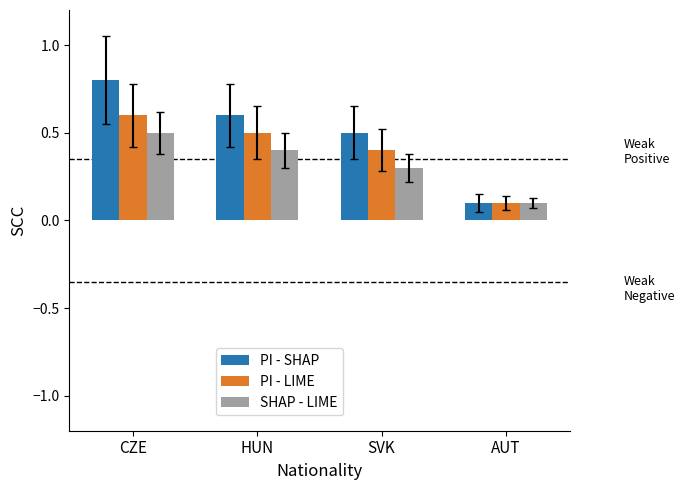

Which series has the largest total across all categories?

PI - SHAP